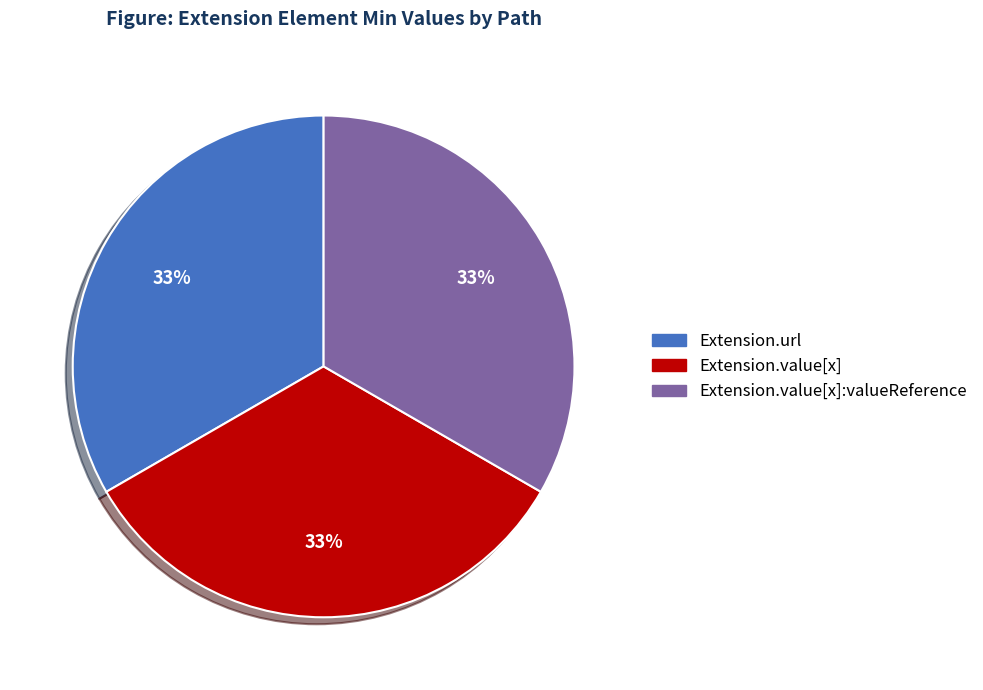

Is there a majority slice in this chart?

No